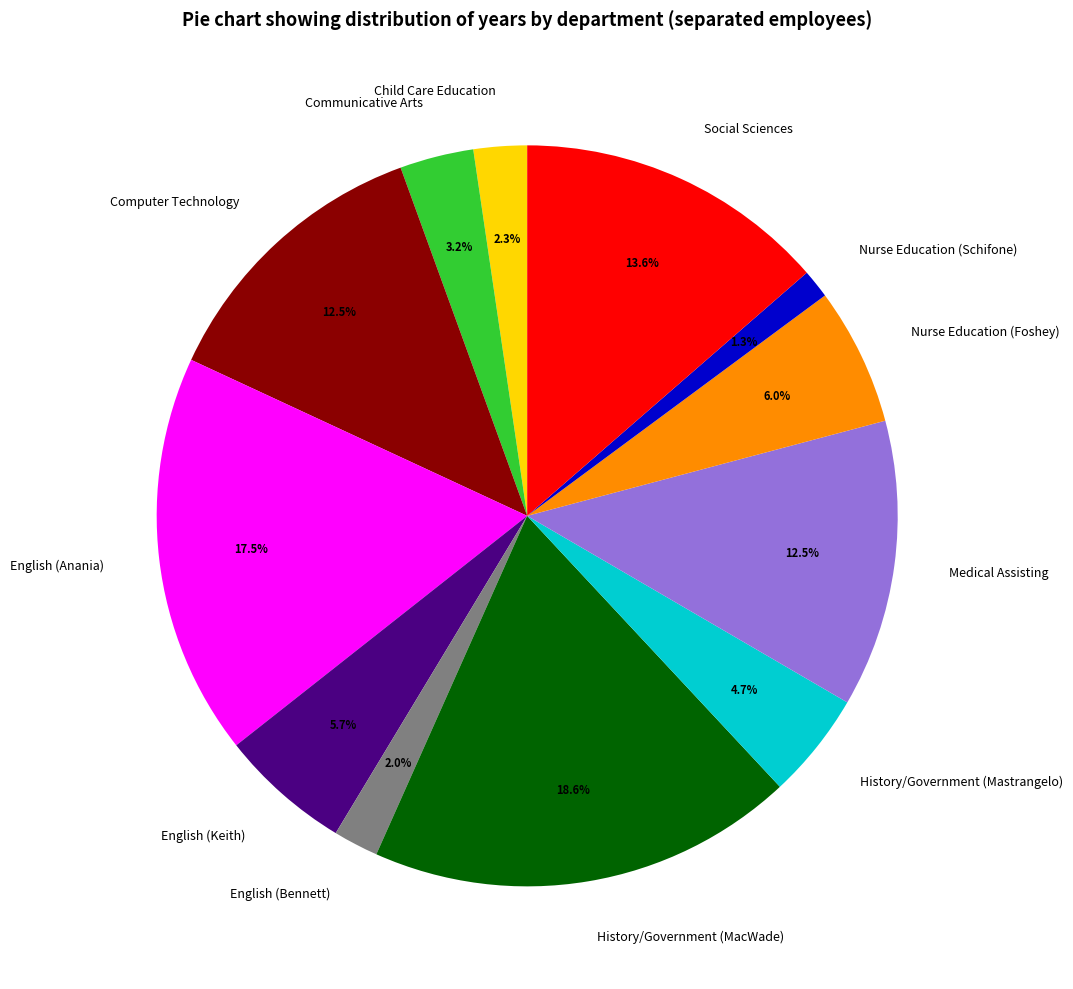

True or false: English (Keith) accounts for 6% of the total.

True